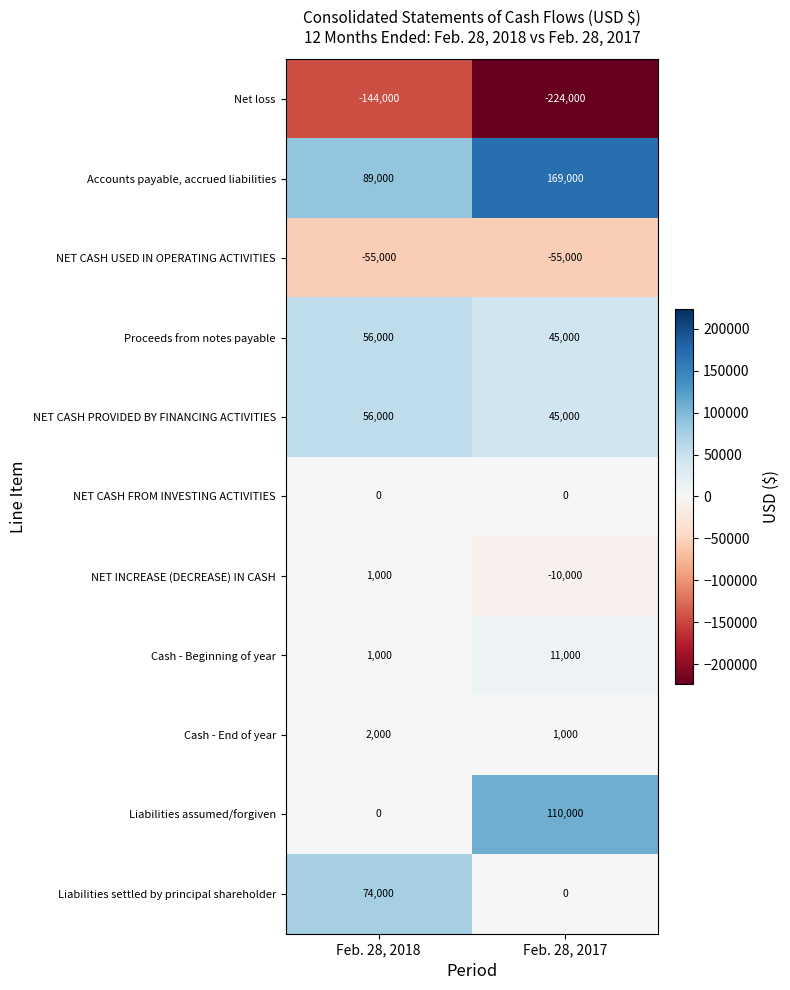

Where is Accounts payable, accrued liabilities nearest to the value 129000?

Feb. 28, 2018